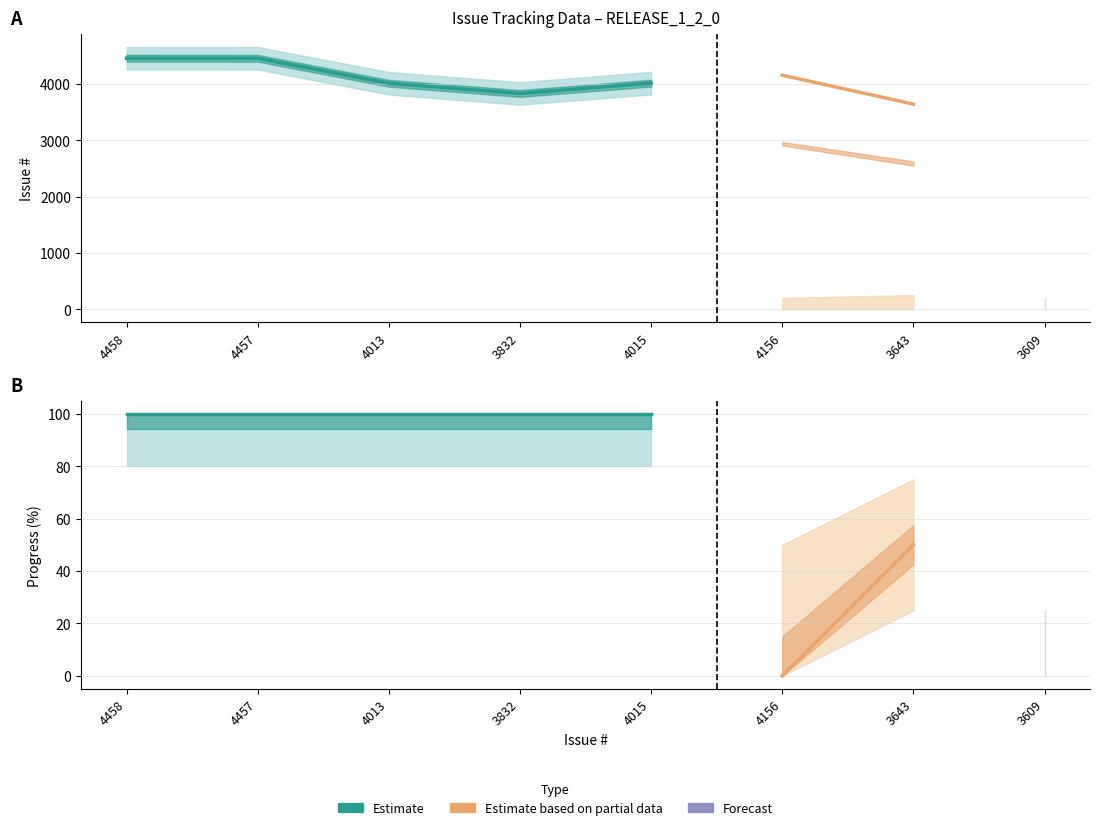

True or false: Issue ID has a value of 1509 at 4156.

False